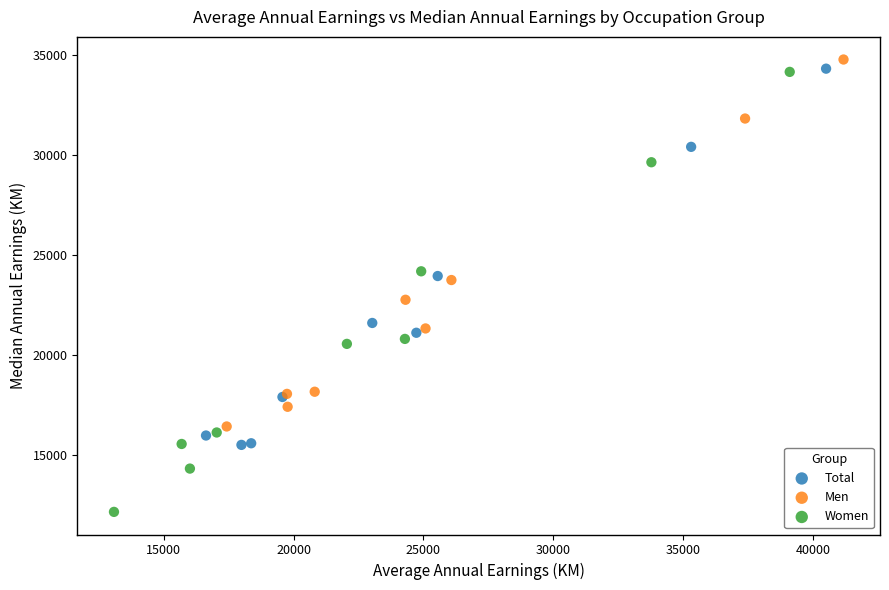

What are all the series names shown in the legend?

Total, Men, Women